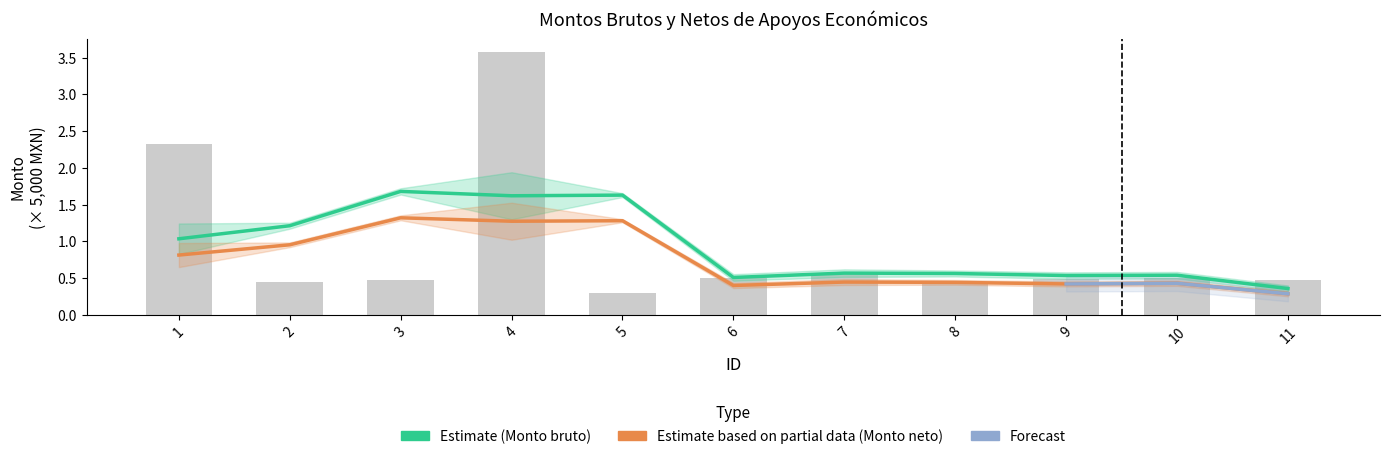

How many bars are there in total?

11